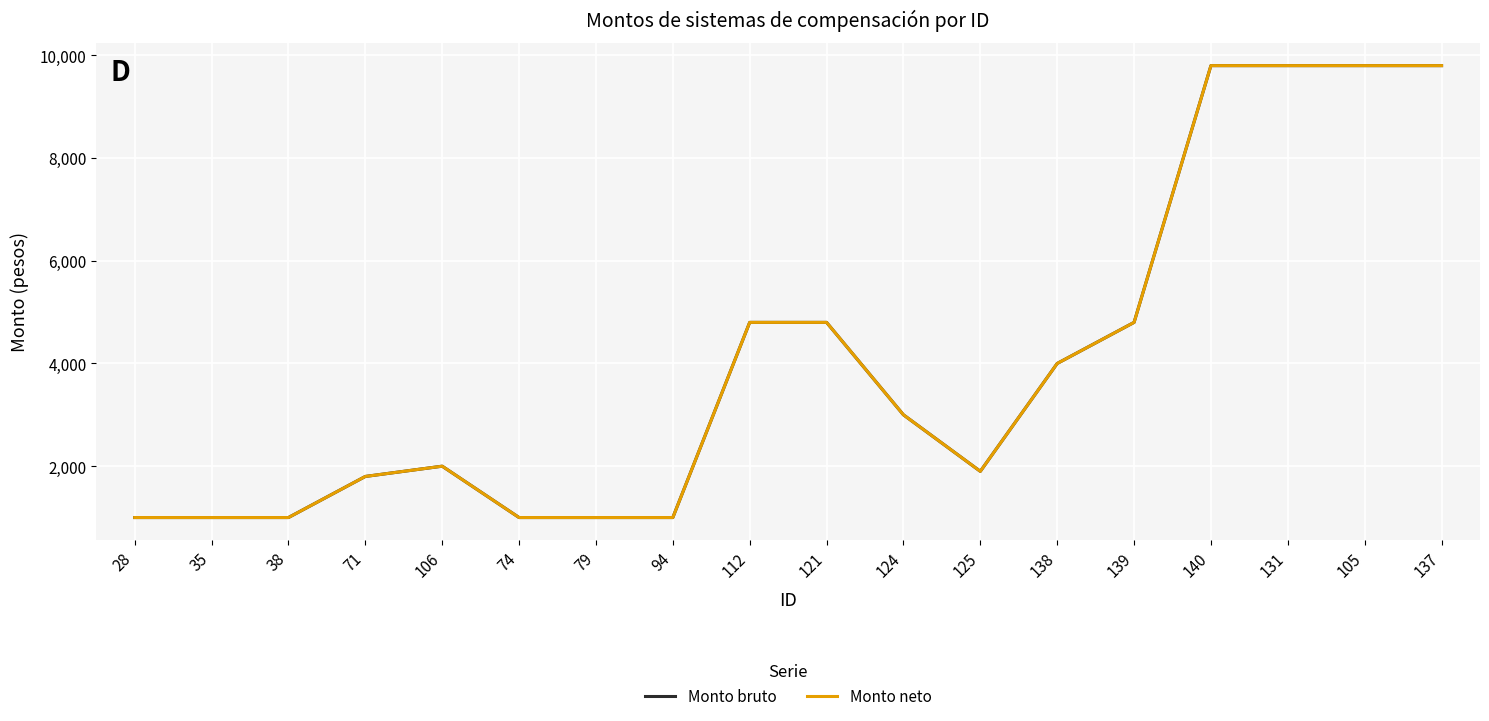

Is this an area chart (filled region under the line)?

No